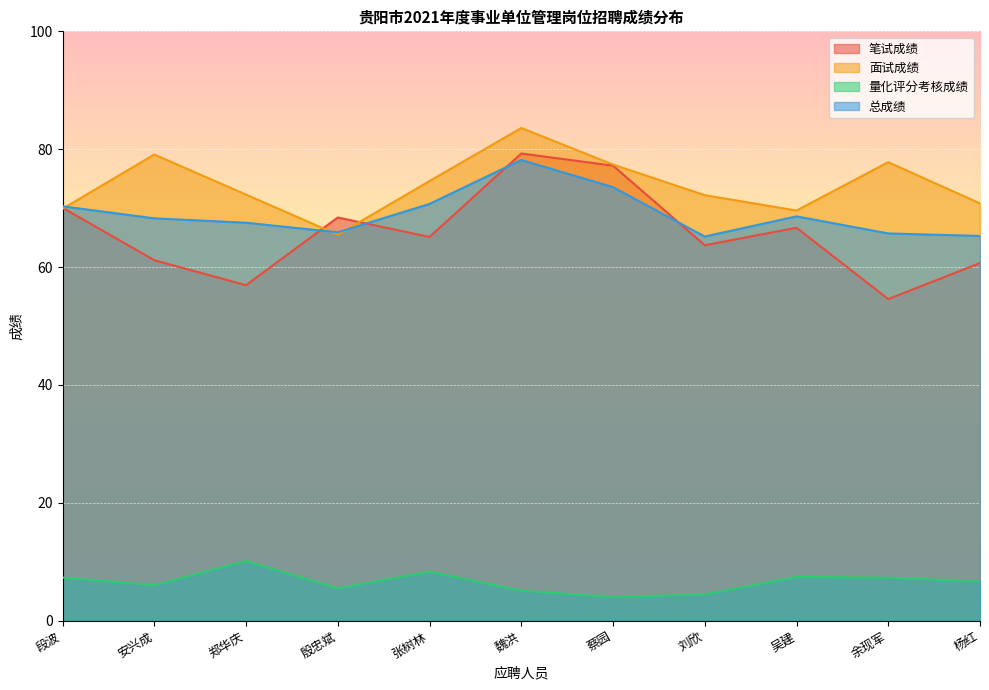

Reading left to right, extract all data points from this chart.

笔试成绩: 段波=70.1	安兴成=61.2	郑华庆=56.9	殷忠斌=68.4	张树林=65.1	魏洪=79.3	蔡园=77.2	刘欣=63.7	吴建=66.7	余现军=54.6	杨红=60.7
面试成绩: 段波=69.9	安兴成=79.1	郑华庆=72.3	殷忠斌=65.5	张树林=74.6	魏洪=83.6	蔡园=77.4	刘欣=72.2	吴建=69.6	余现军=77.8	杨红=70.8
量化评分考核成绩: 段波=7.3	安兴成=6.0	郑华庆=10.1	殷忠斌=5.5	张树林=8.3	魏洪=5.1	蔡园=4.0	刘欣=4.5	吴建=7.4	余现军=7.3	杨红=6.6
总成绩: 段波=70.3	安兴成=68.3	郑华庆=67.5	殷忠斌=65.9	张树林=70.7	魏洪=78.2	蔡园=73.6	刘欣=65.2	吴建=68.6	余现军=65.7	杨红=65.3